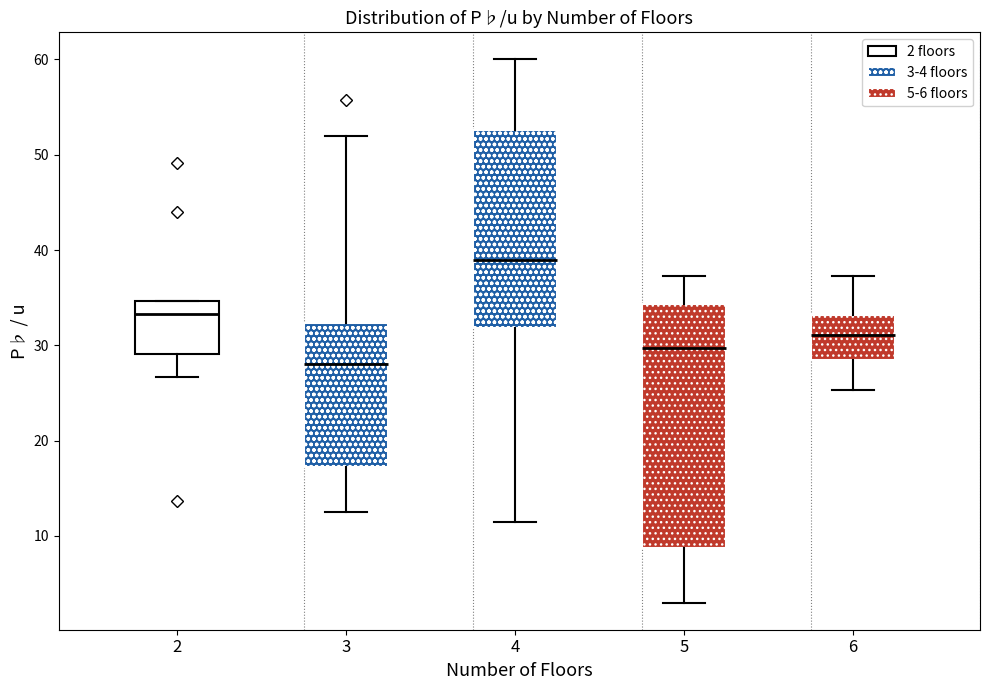

Where does the median line of the box at x = 2 sit on the y-axis? The values are not printed on the chart, so give them approximately, as read against the axis.

33